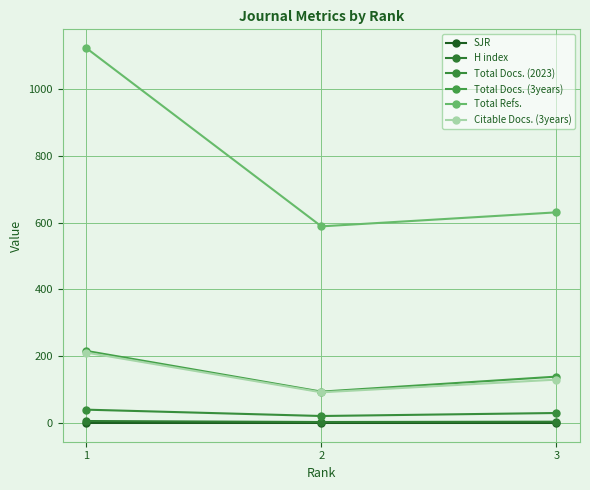

Between 2 and 3, which series saw the biggest shift?

Total Docs. (3years)